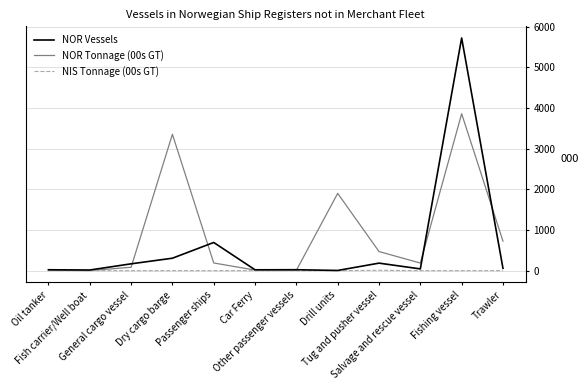

The value of NIS Tonnage (00s GT) at Other passenger vessels is 0. True or false?

True